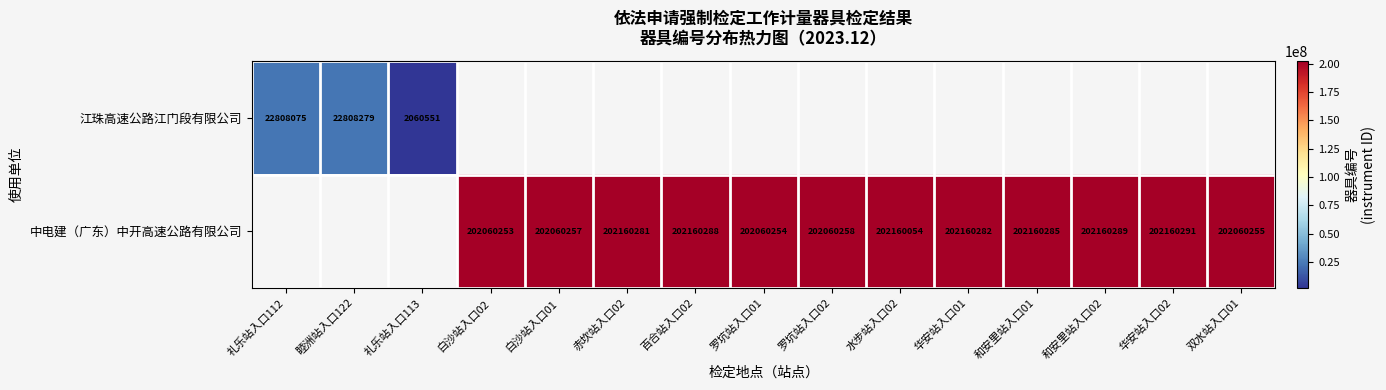

The value of 中电建（广东）中开高速公路有限公司 at 罗坑站入口02 is 202060258. True or false?

True